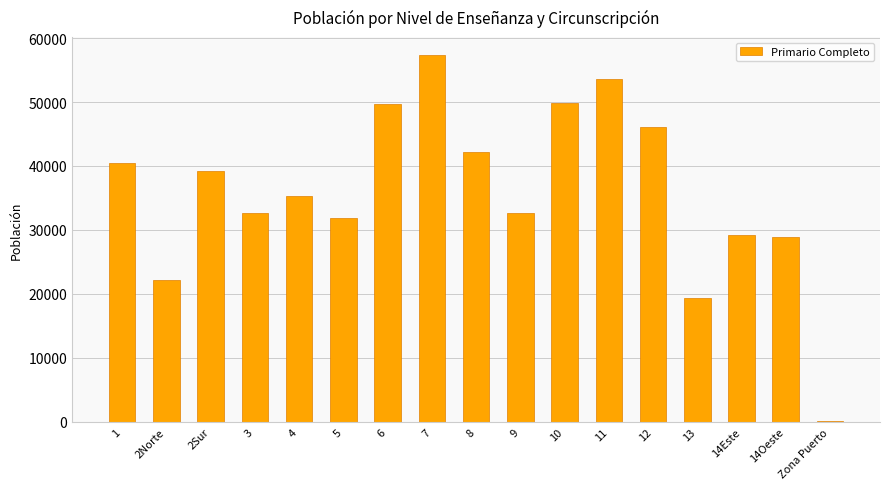

The value at 11 is 53649. True or false?

True